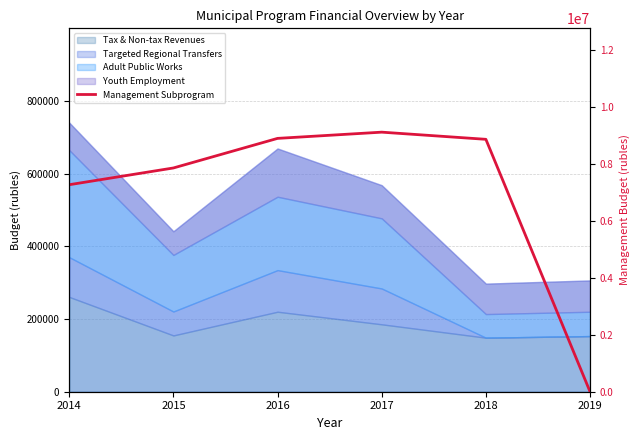

Which label corresponds to the largest value in the chart?

2017